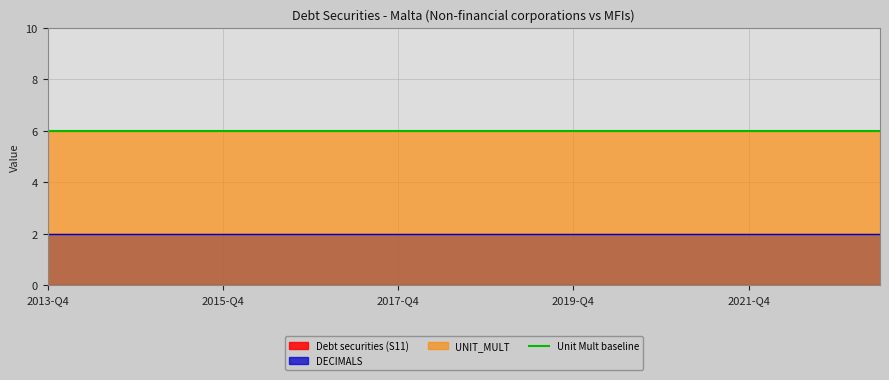

What is the spread (max minus min) of values at 2016-Q2?

6